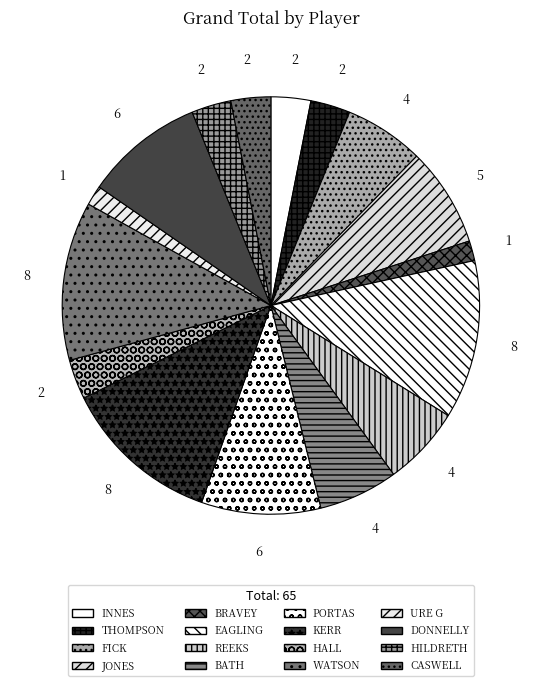

How many segments does this pie chart have?

16